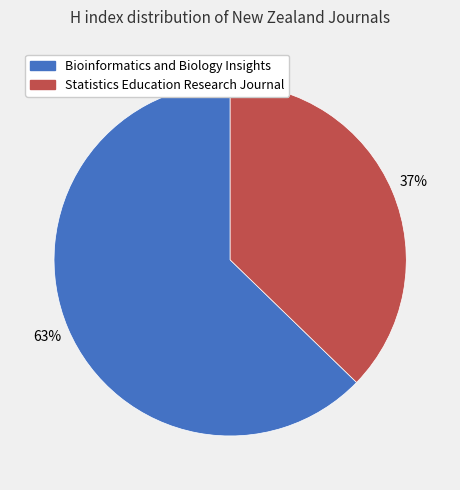

Combined, do Bioinformatics and Biology Insights and Statistics Education Research Journal account for over 50%?

Yes